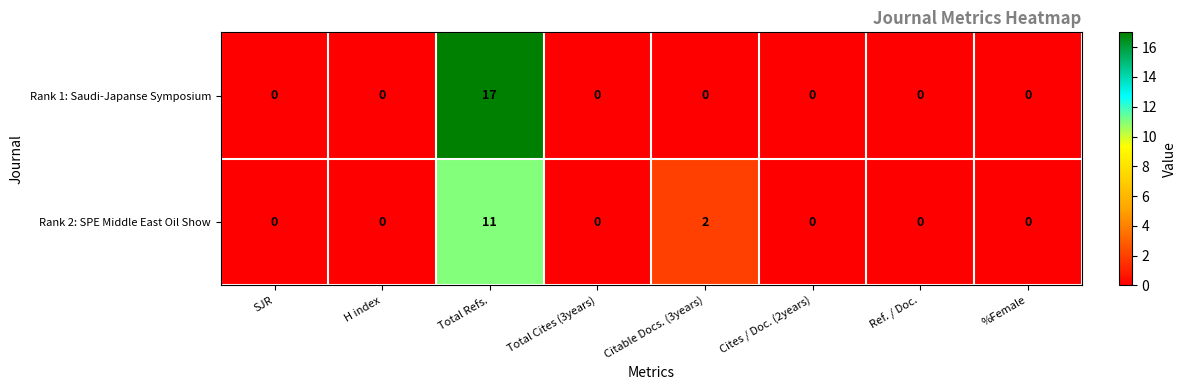

List the series in order of their overall mean, lowest first.

Rank 2: SPE Middle East Oil Show, Rank 1: Saudi-Japanse Symposium